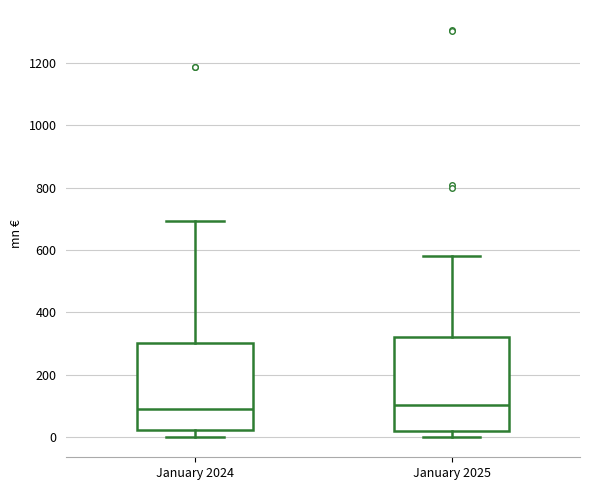

Reading left to right, read every box against the y-axis: the position of its median line, the range the box covers, and the ends of its whiskers. The values are not printed on the chart, so give them approximately, as read against the axis.

January 2024: median 80, box 20 to 300, whiskers 0 to 700
January 2025: median 100, box 20 to 320, whiskers 0 to 580